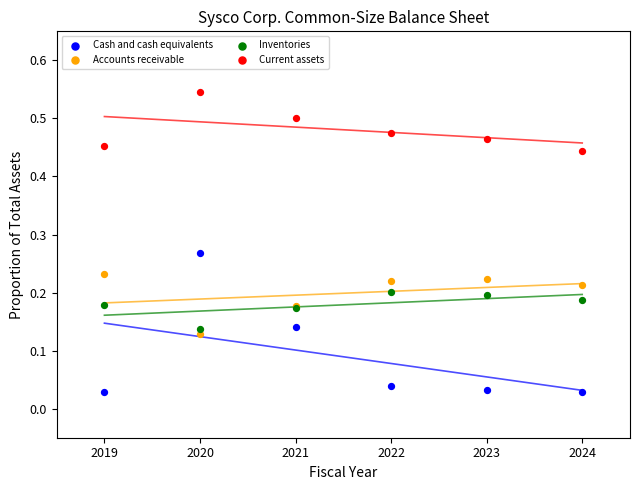

Which series reaches the minimum Y coordinate?

Cash and cash equivalents